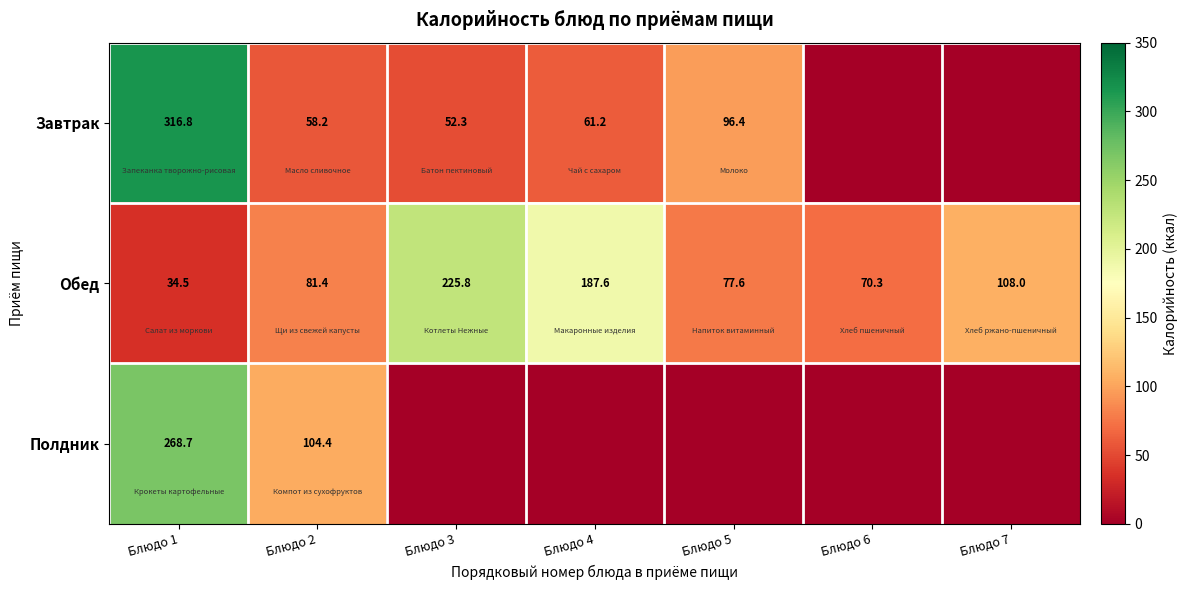

Is the value of Завтрак at Блюдо 2 greater than the value of Обед at Блюдо 3?

No